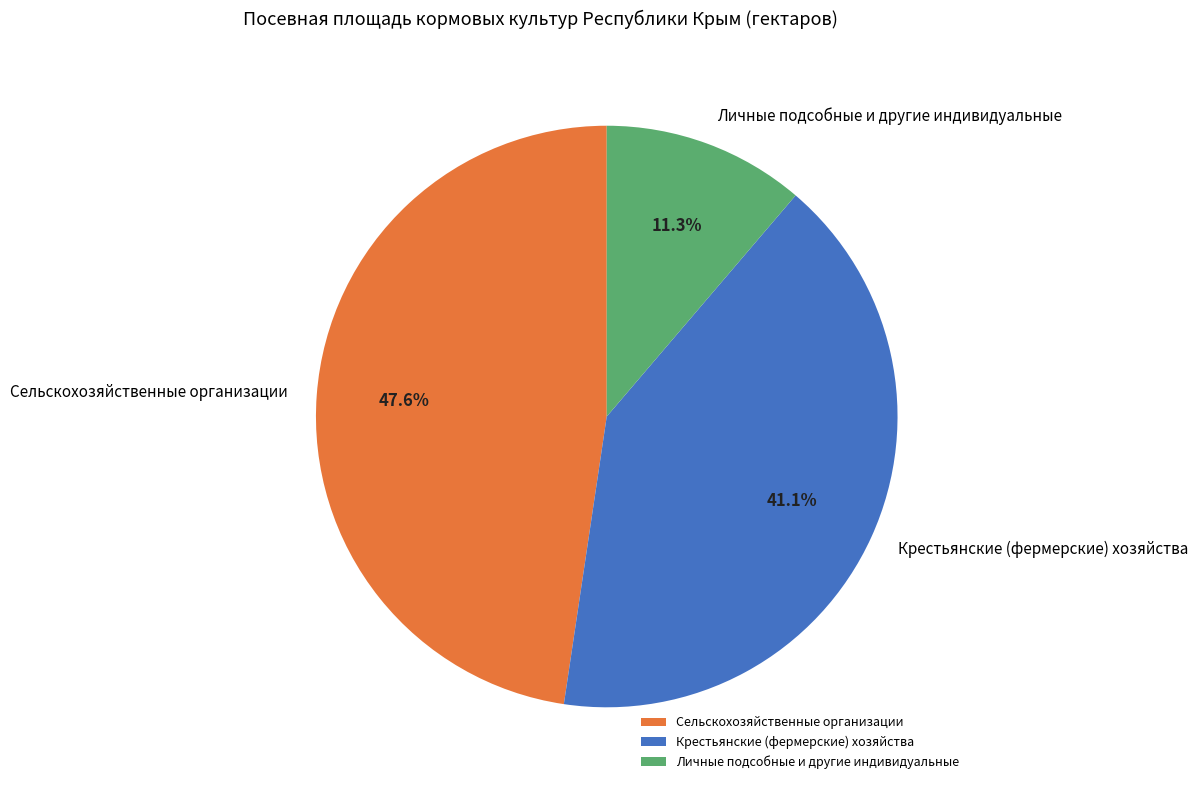

What percentage is the Личные подсобные и другие индивидуальные slice, to the nearest percent?

11%